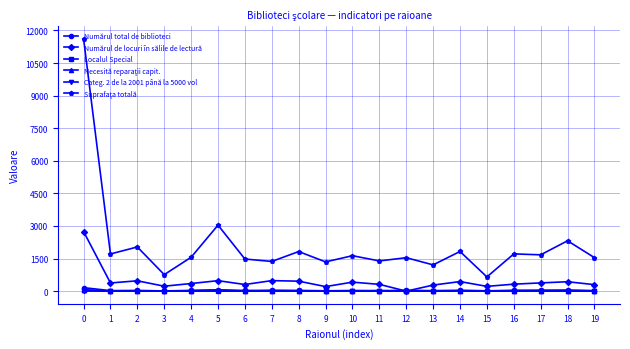

Does the chart display data point markers on the line(s)?

Yes